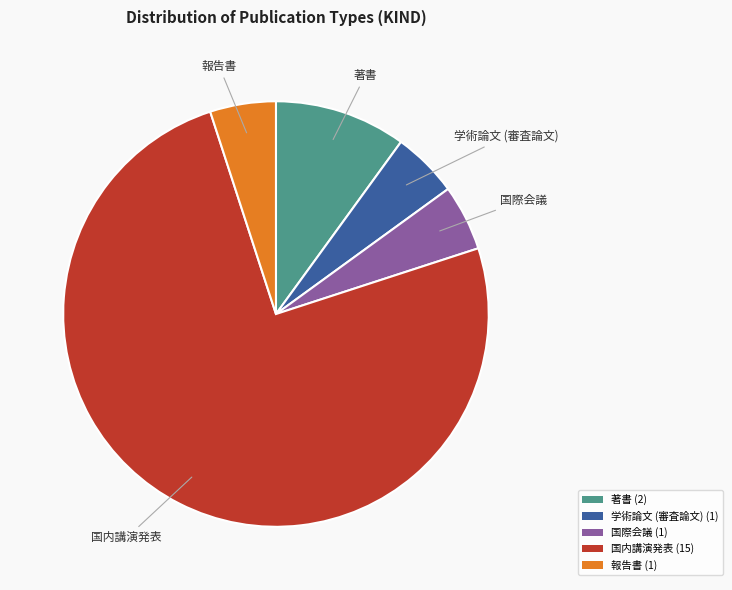

Is it true that 著書 is 23% of the pie?

False